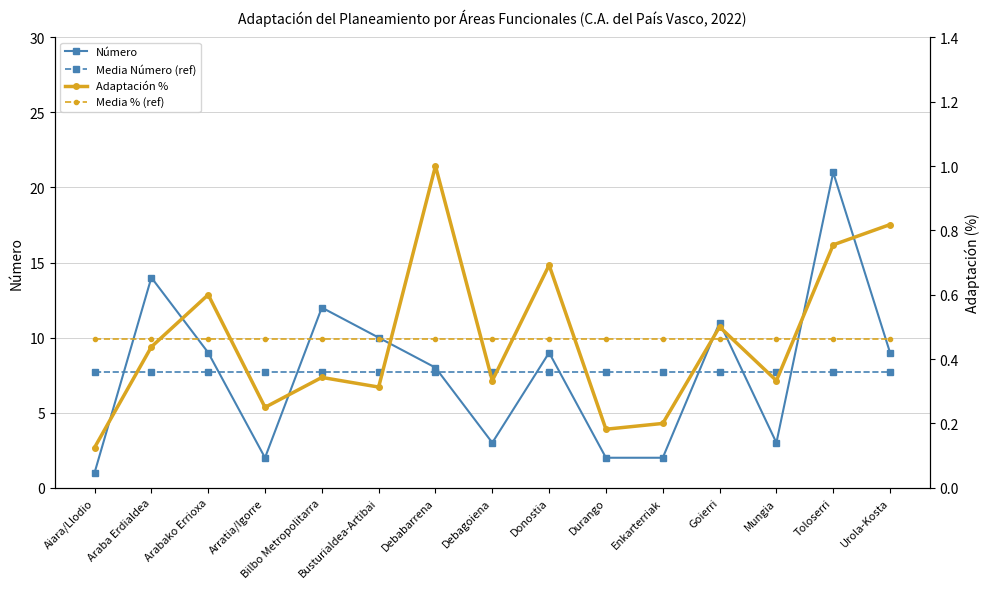

Which series has the largest total across all categories?

Número